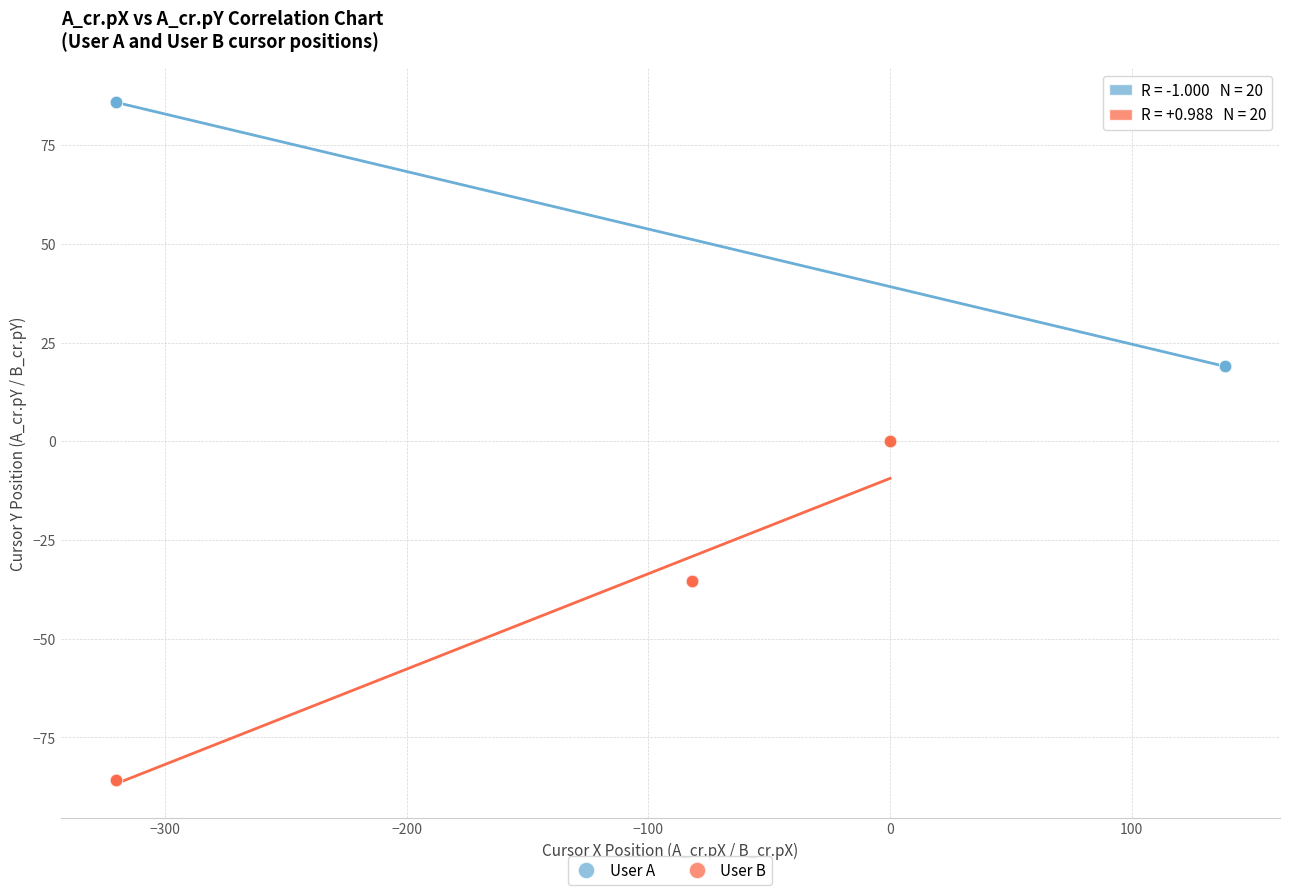

Which series contains the lowest Y value?

User B